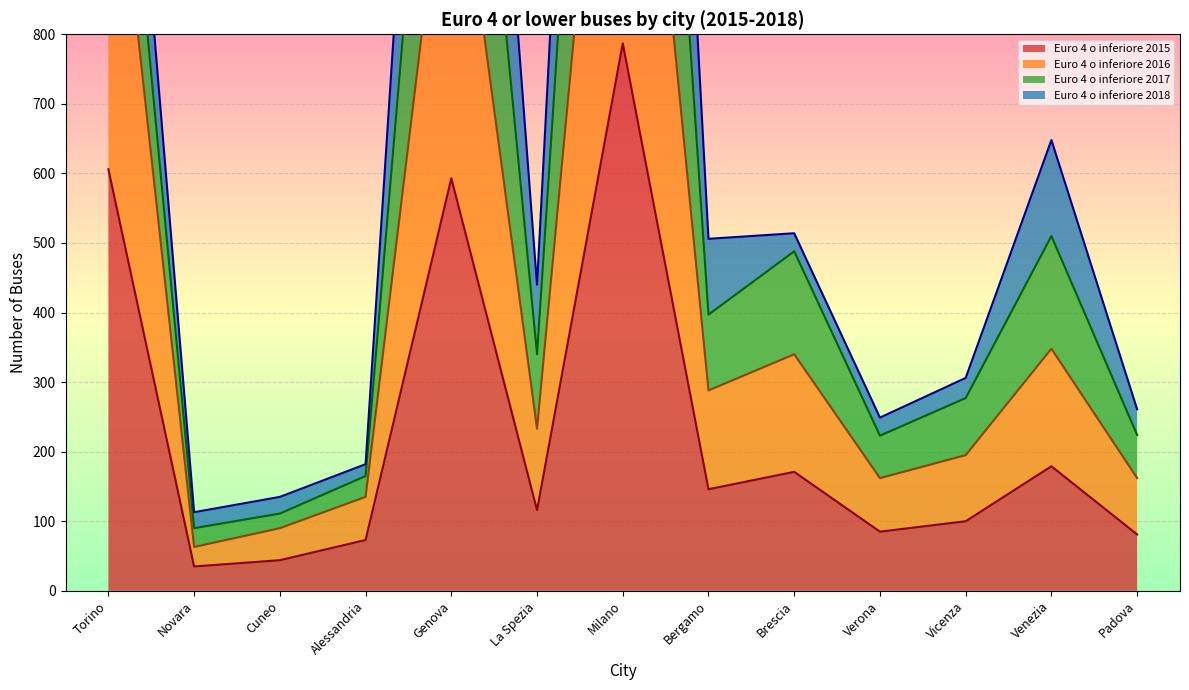

Is it true that Euro 4 o inferiore 2015 equals 85 at Verona?

True